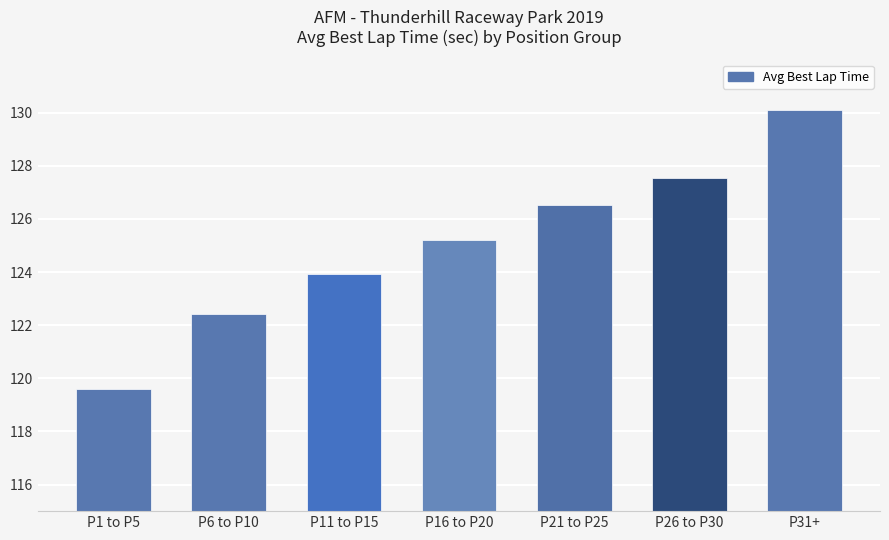

At which label does the data first exceed 125?

P16 to P20